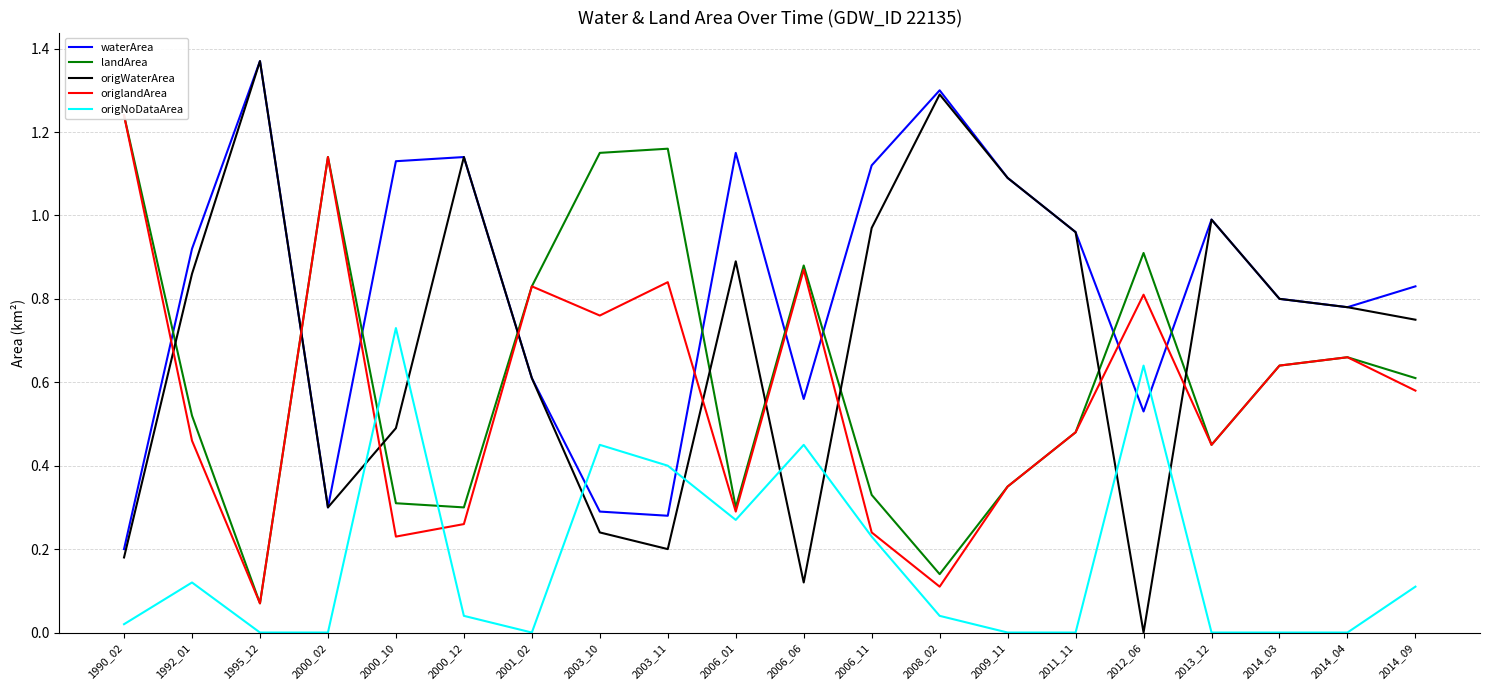

How many data points does each series have?

20